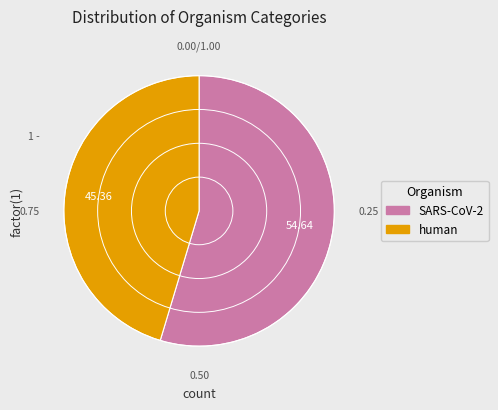

The SARS-CoV-2 slice represents 55% of the pie. True or false?

True